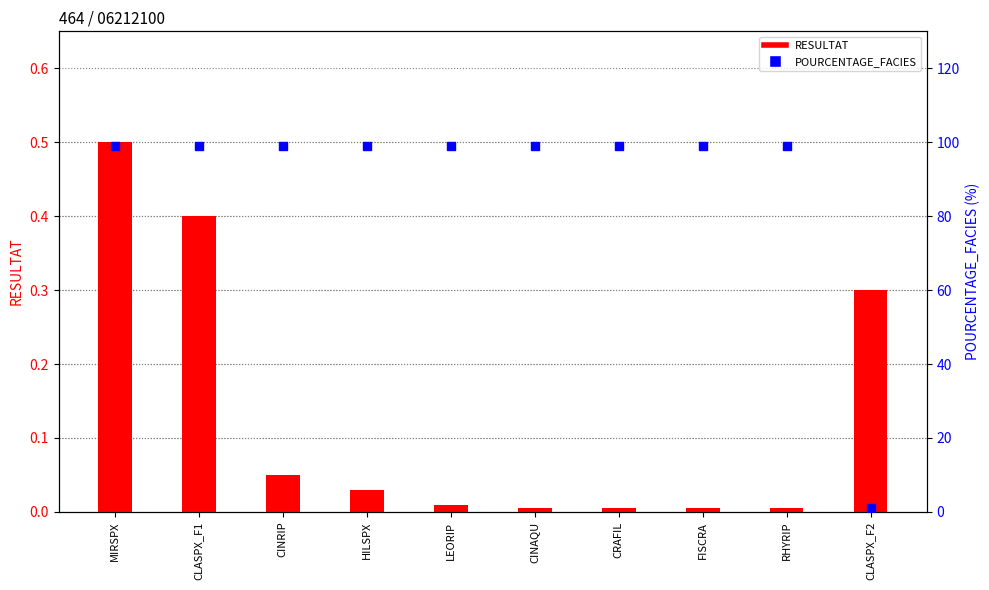

What are all the series names shown in the legend?

RESULTAT, POURCENTAGE_FACIES